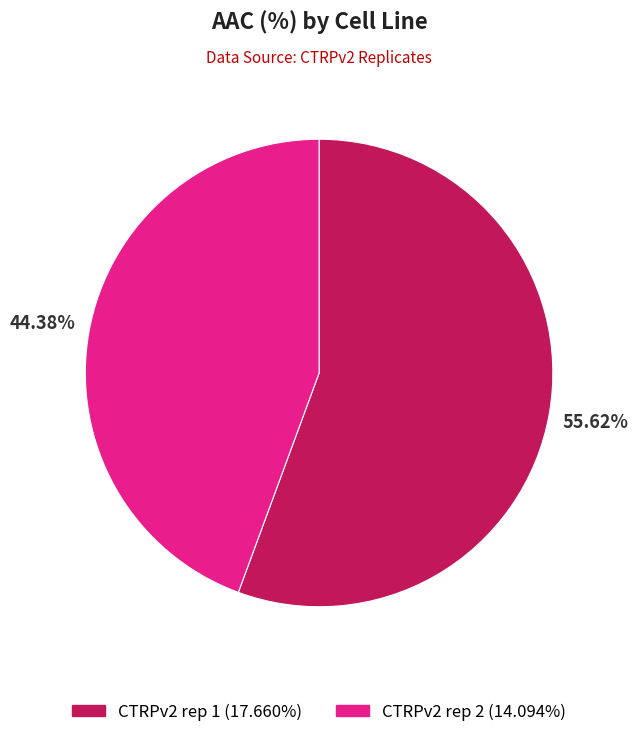

Rank the categories by value from highest to lowest.

CTRPv2 rep 1, CTRPv2 rep 2